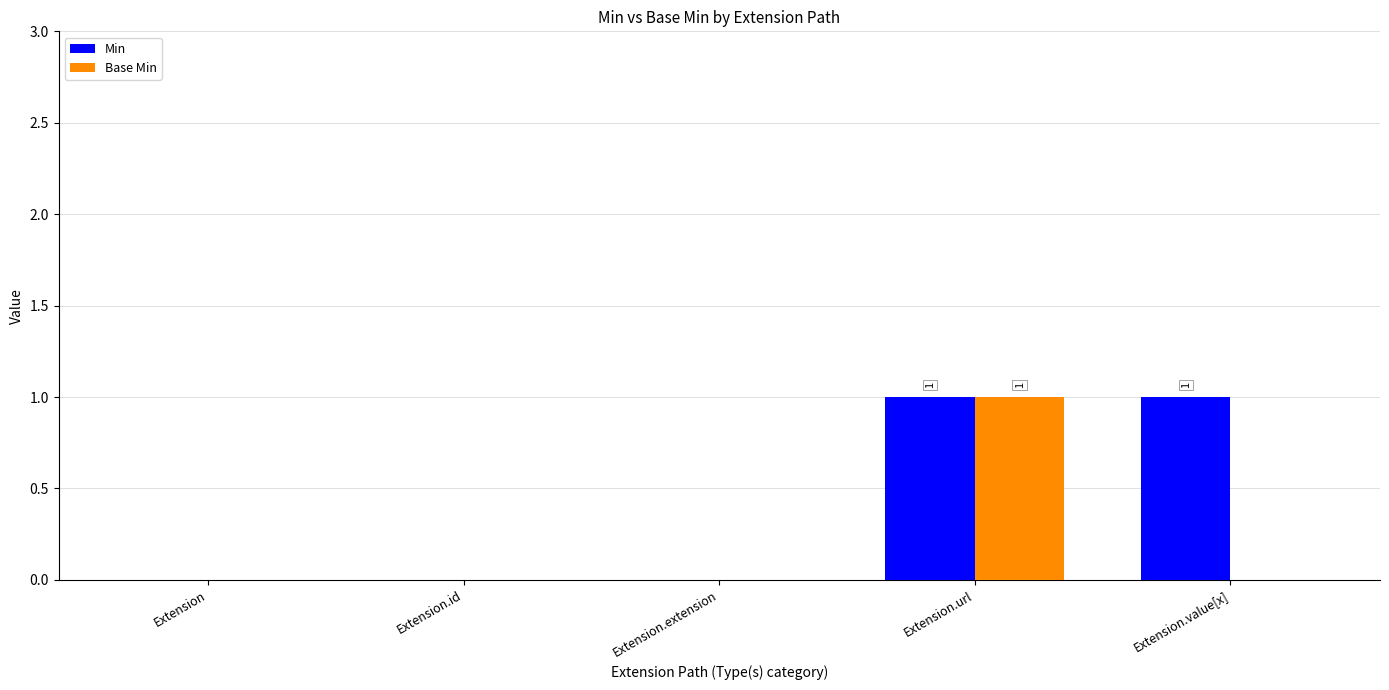

Which series changed the most between Extension and Extension.value[x]?

Min